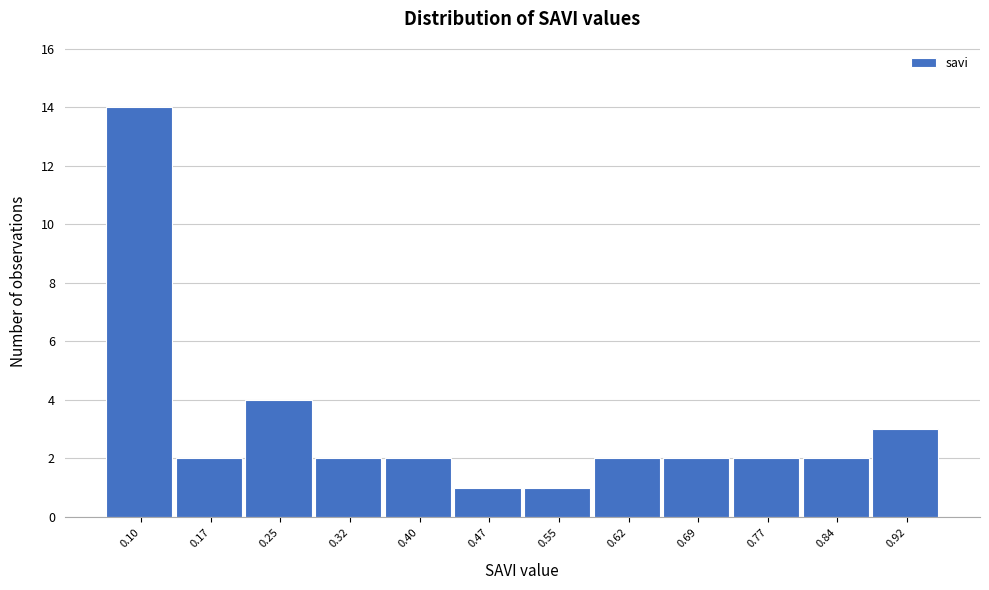

Reading left to right, list all the values displayed in this chart.

14	2	4	2	2	1	1	2	2	2	2	3